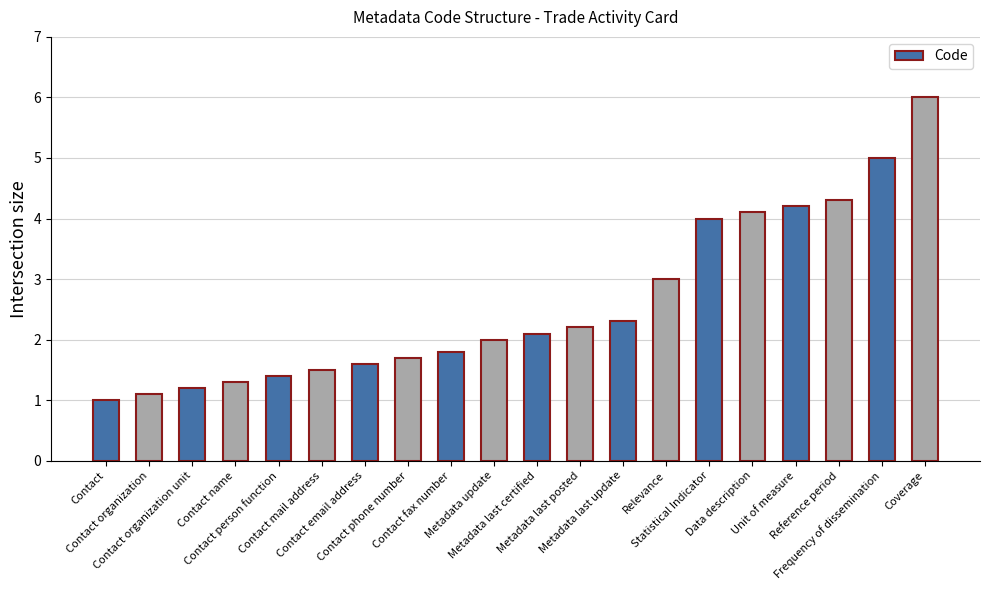

Which category has the highest value across all series?

Coverage